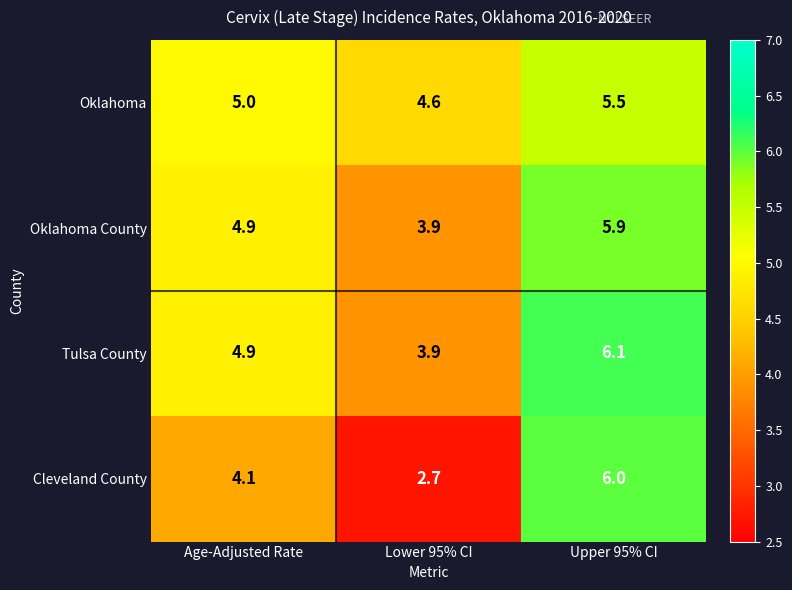

What is the sum of all Oklahoma County values?

14.7